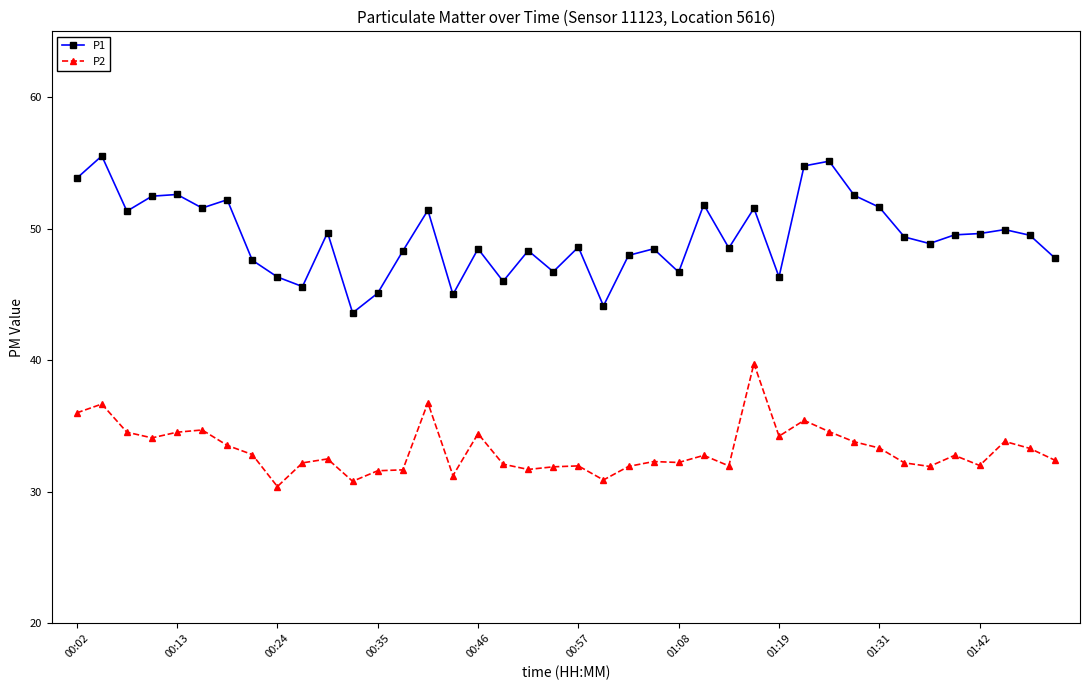

Rank the series by their maximum value, from highest to lowest.

P1, P2